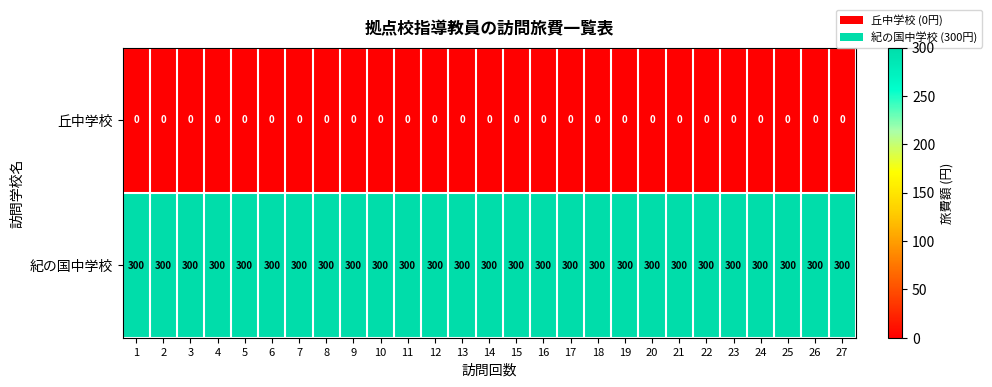

What is the spread (max minus min) of values at 10?

300